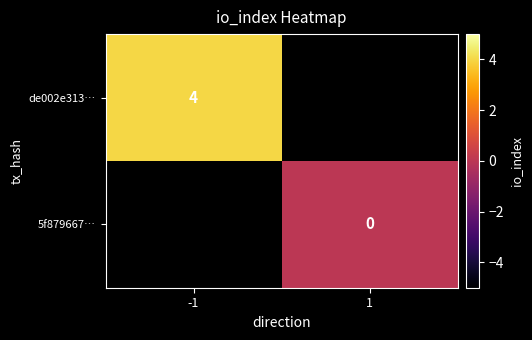

The value of de002e313… at -1 is 4. True or false?

True